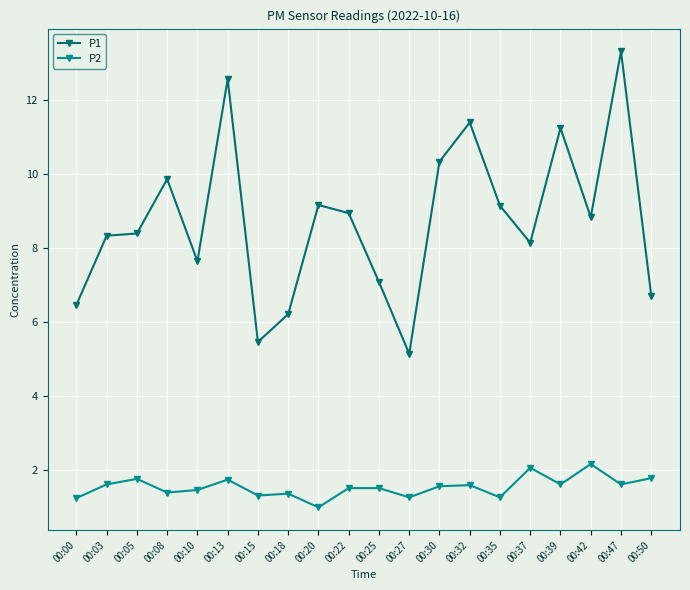

Which series has the largest total across all categories?

P1